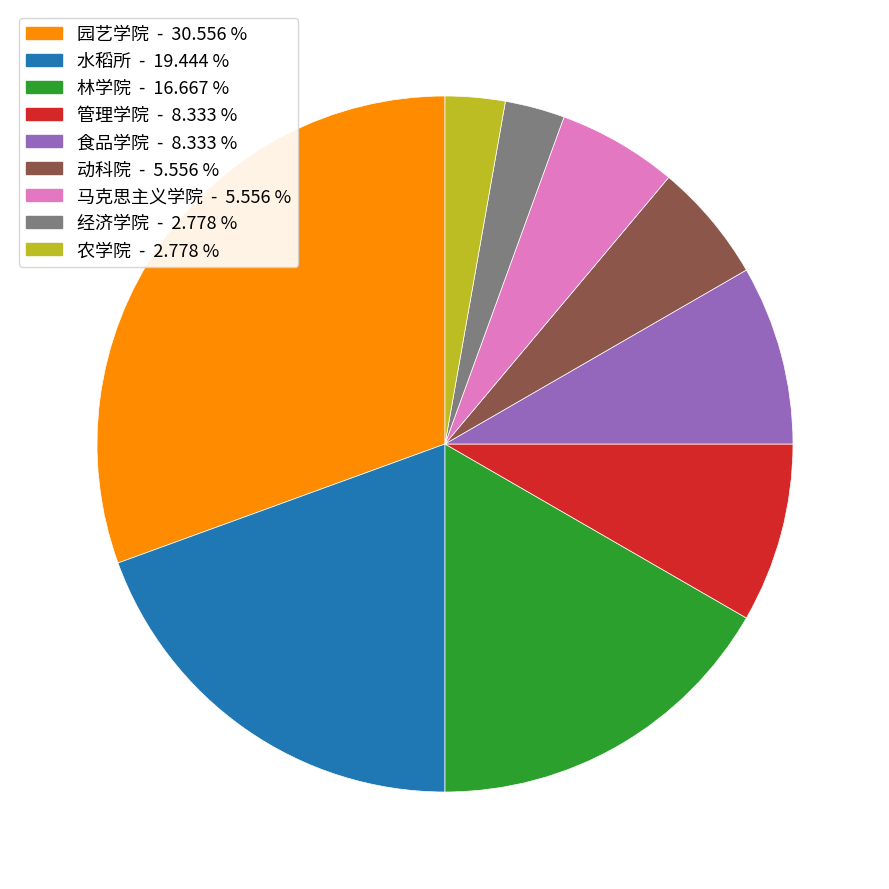

True or false: 管理学院 accounts for 8% of the total.

True